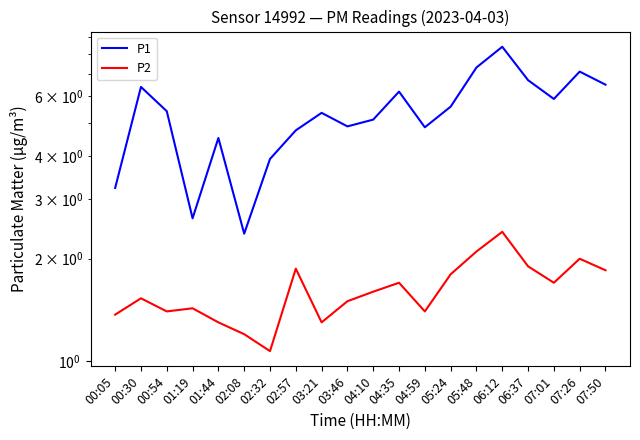

What is the sum of all P1 values?

107.3